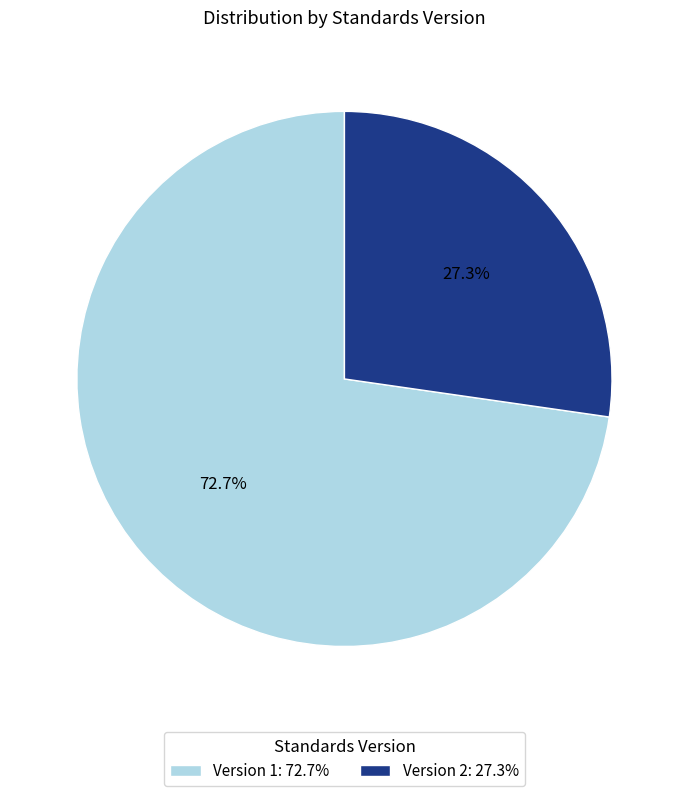

How many segments does this pie chart have?

2